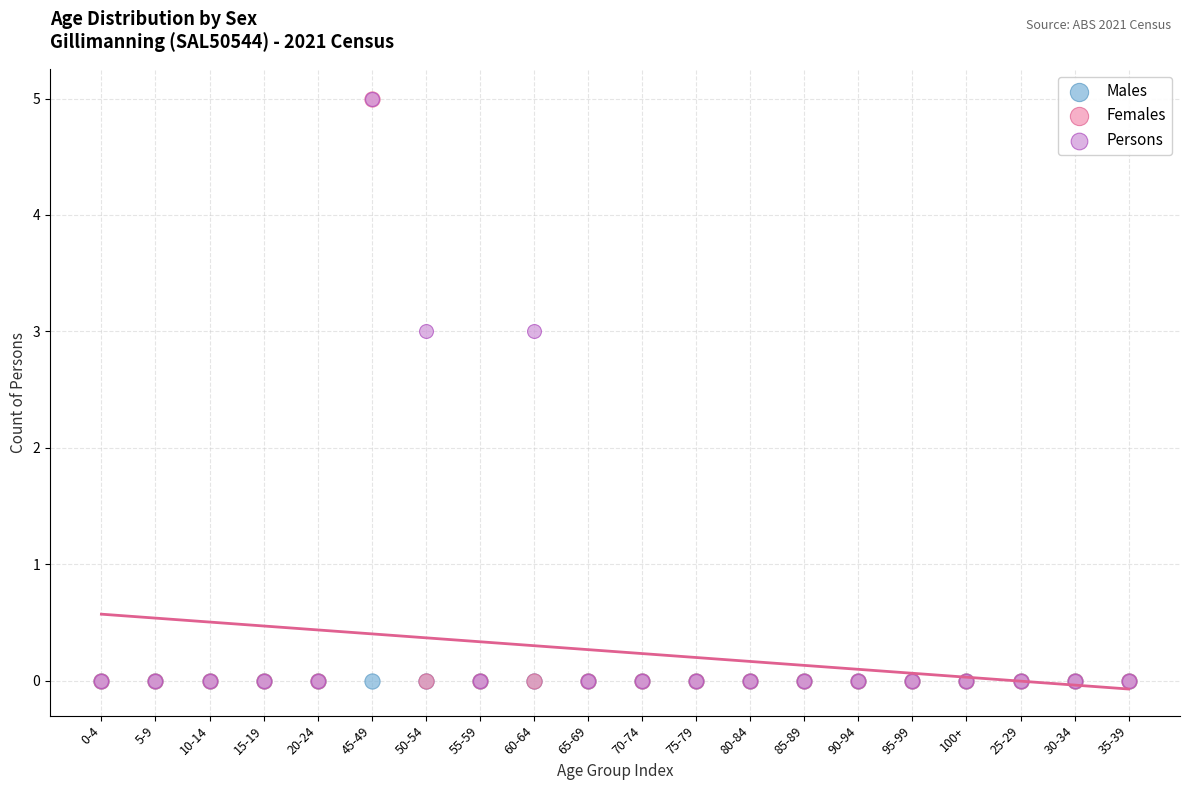

What are all the series names shown in the legend?

Males, Females, Persons